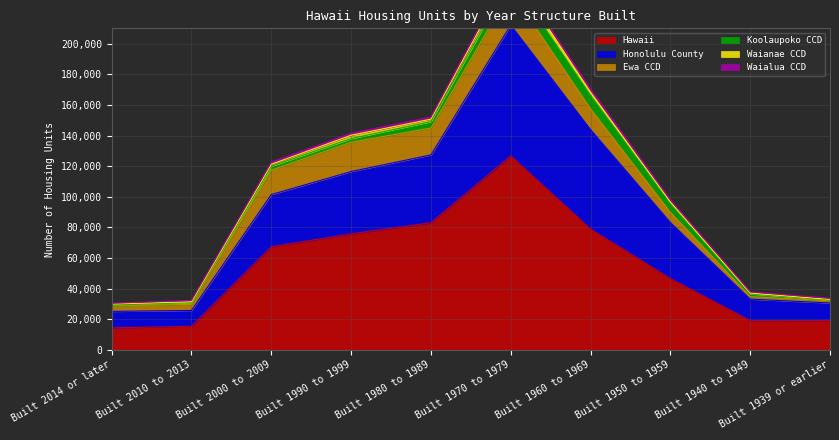

Reading left to right, transcribe all the data shown in this chart.

Hawaii: 14441	15463	67402	75797	83061	126624	78893	46583	19132	19175
Honolulu County: 10732	10316	34070	40688	44283	85507	65016	36653	14053	11470
Ewa CCD: 3615	3996	15930	19182	17546	22558	13459	6613	1641	1430
Koolaupoko CCD: 593	1147	2539	2360	4176	8272	8903	5899	1780	638
Waianae CCD: 579	489	1277	2163	1637	4321	1981	828	489	290
Waialua CCD: 524	983	1435	1313	1349	1983	2100	1461	874	755